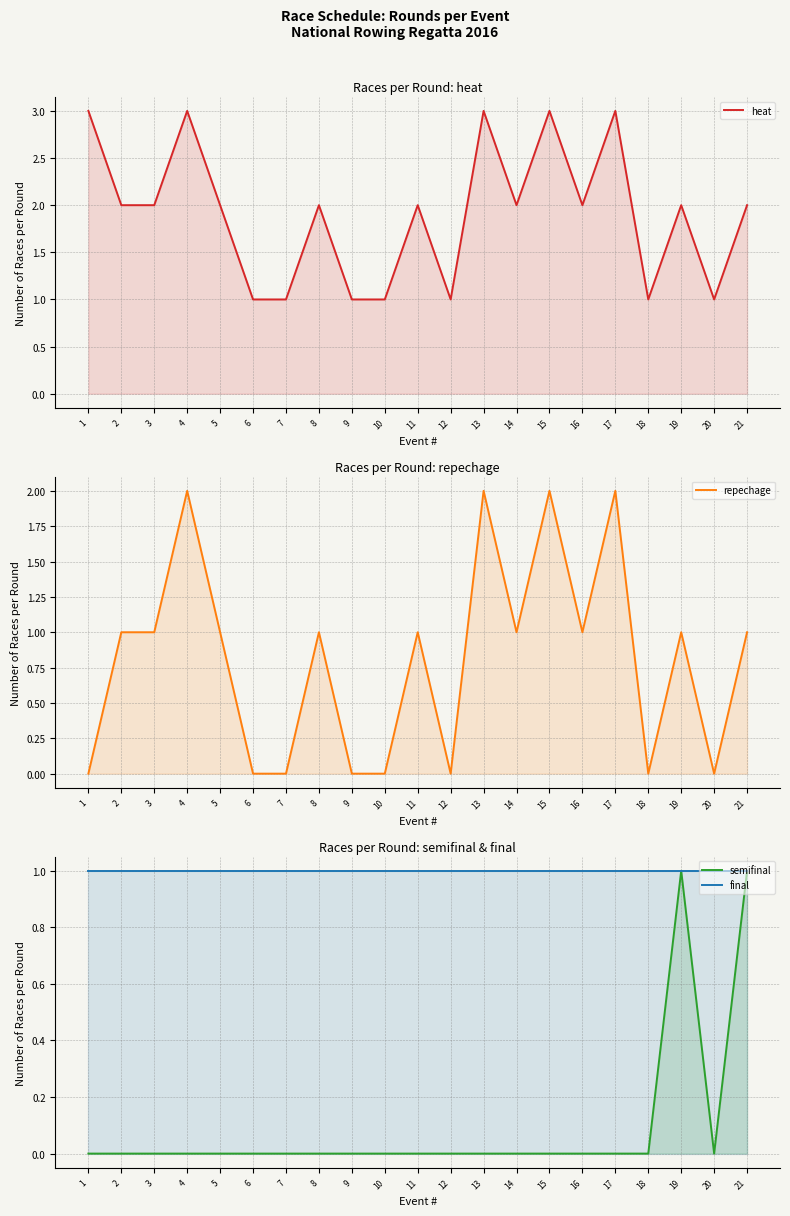

How many categories are shown in the chart?

21